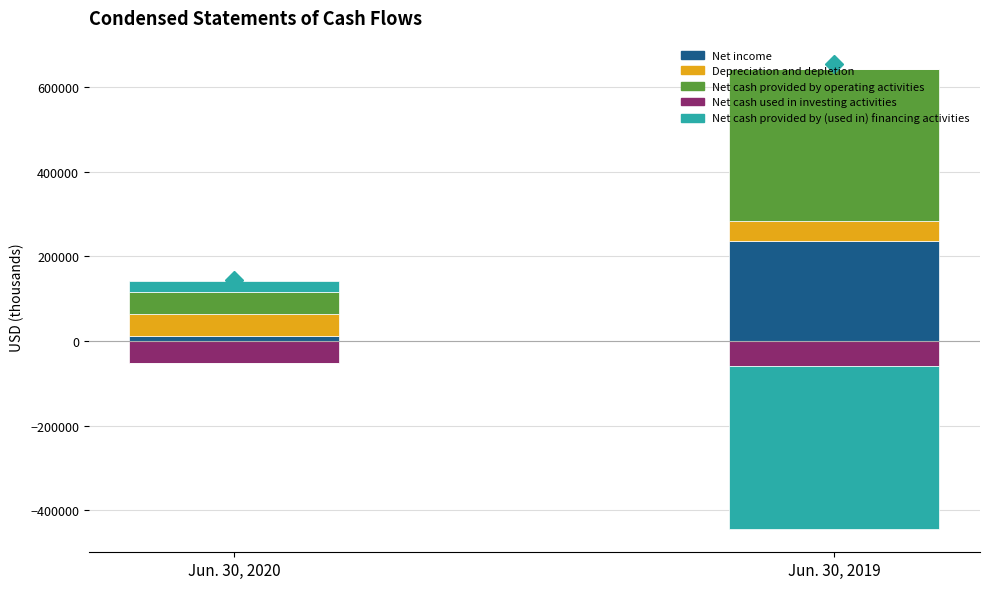

The Net income series shows 235928 at Jun. 30, 2019. True or false?

True